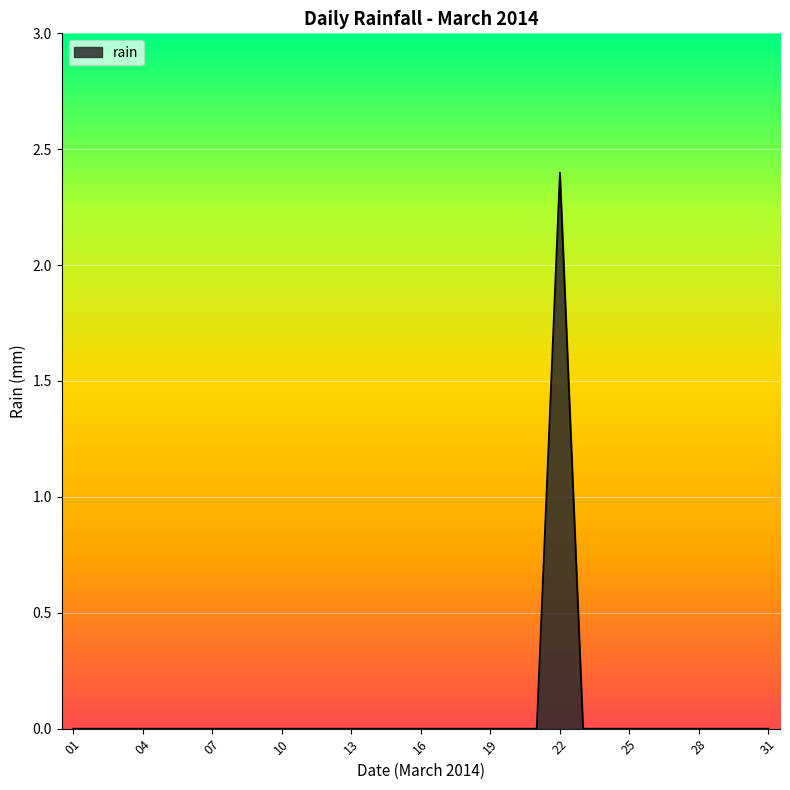

How many values are between 0 and 1?

30